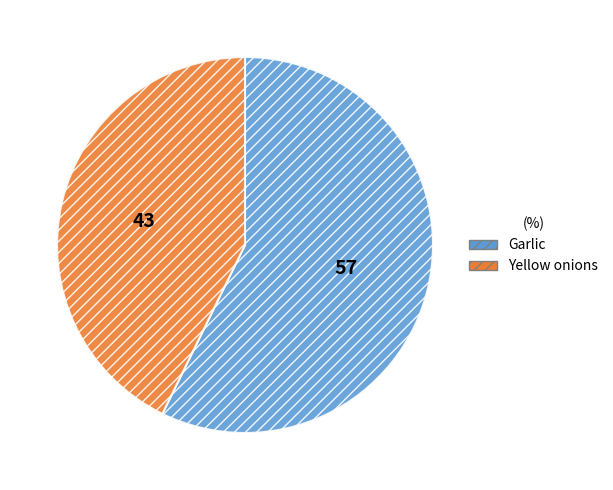

The Garlic slice represents 49% of the pie. True or false?

False